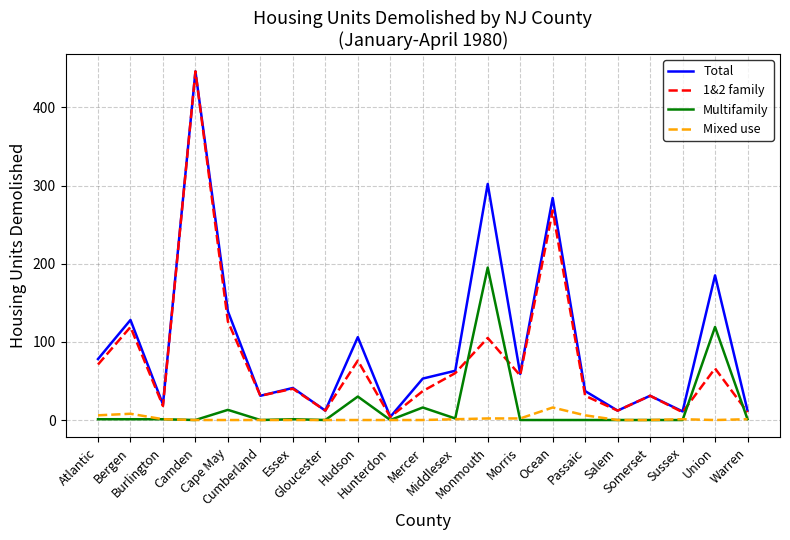

At which label does Total first exceed 53?

Atlantic